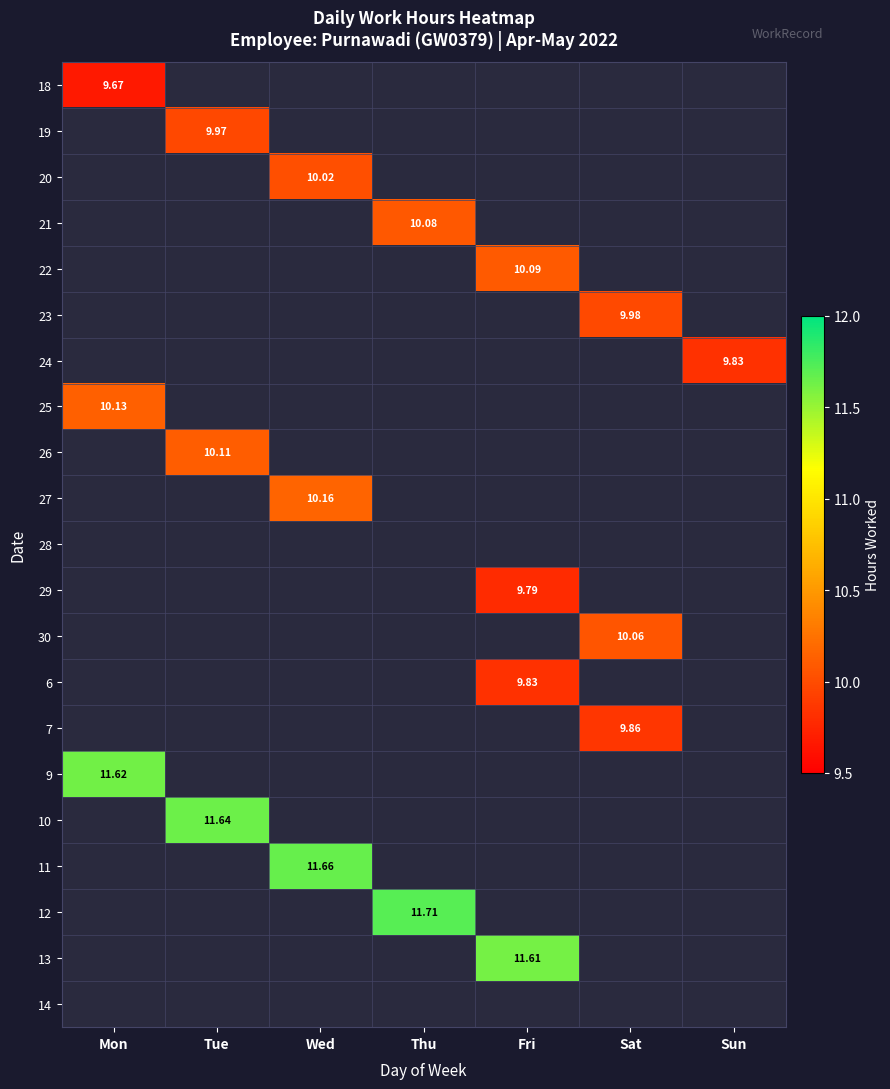

What is the difference between the 11 values at Wed and Sun?

11.7